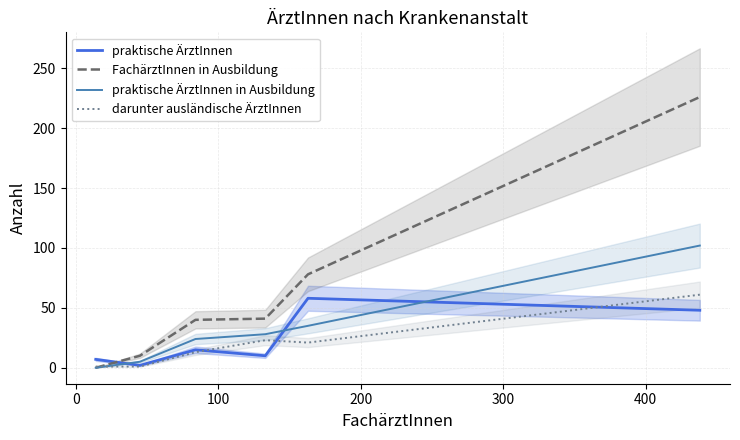

What is the value of the praktische ÄrztInnen point at the 3rd from the left?

15